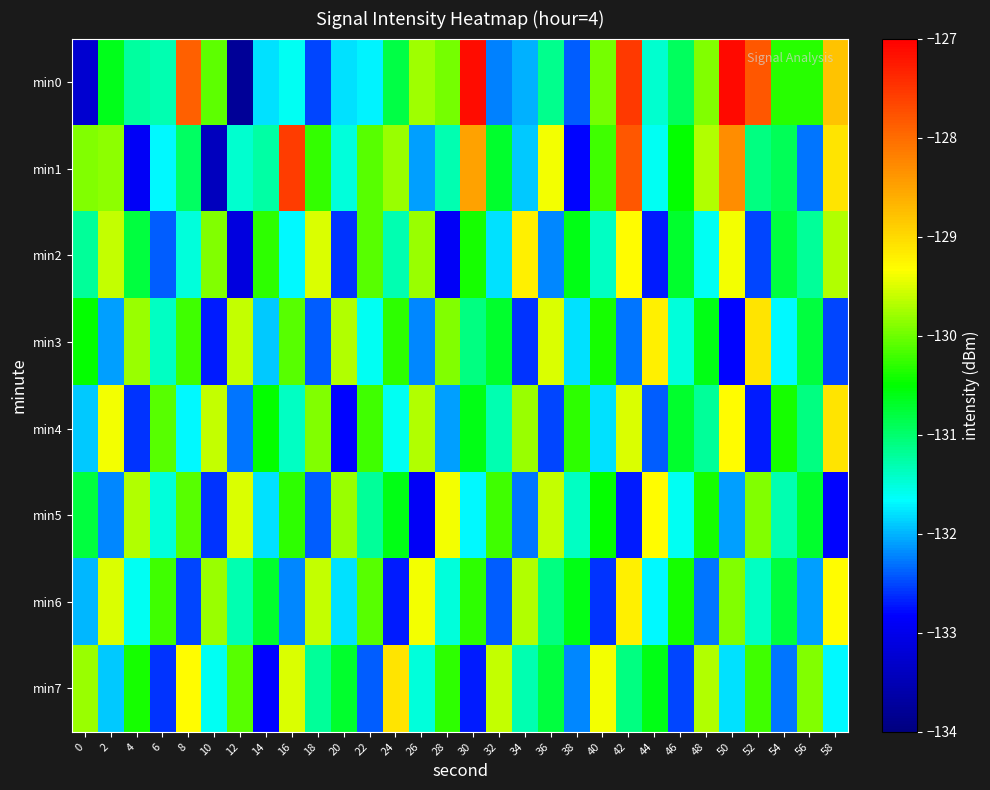

How many data points does each series have?

30